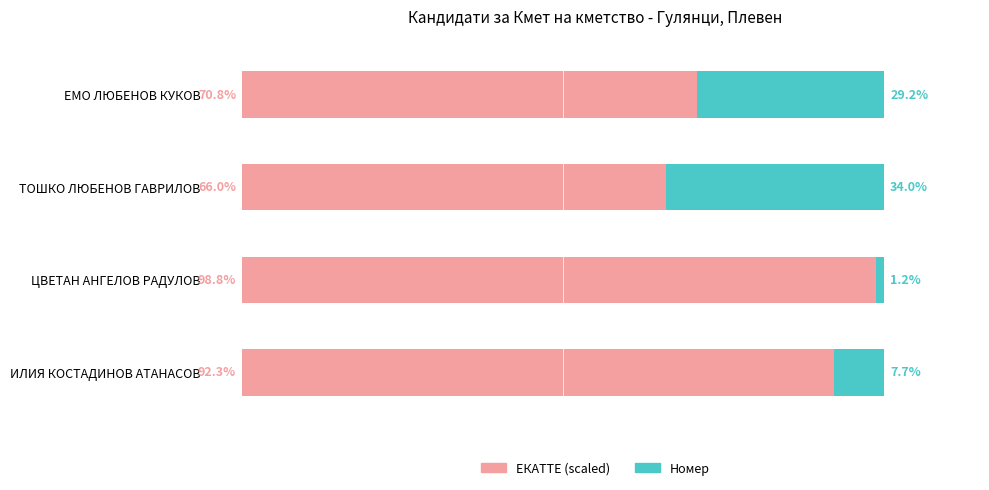

List the labels in order of ЕКАТТЕ (scaled) value, largest first.

ЦВЕТАН АНГЕЛОВ РАДУЛОВ, ИЛИЯ КОСТАДИНОВ АТАНАСОВ, ЕМО ЛЮБЕНОВ КУКОВ, ТОШКО ЛЮБЕНОВ ГАВРИЛОВ